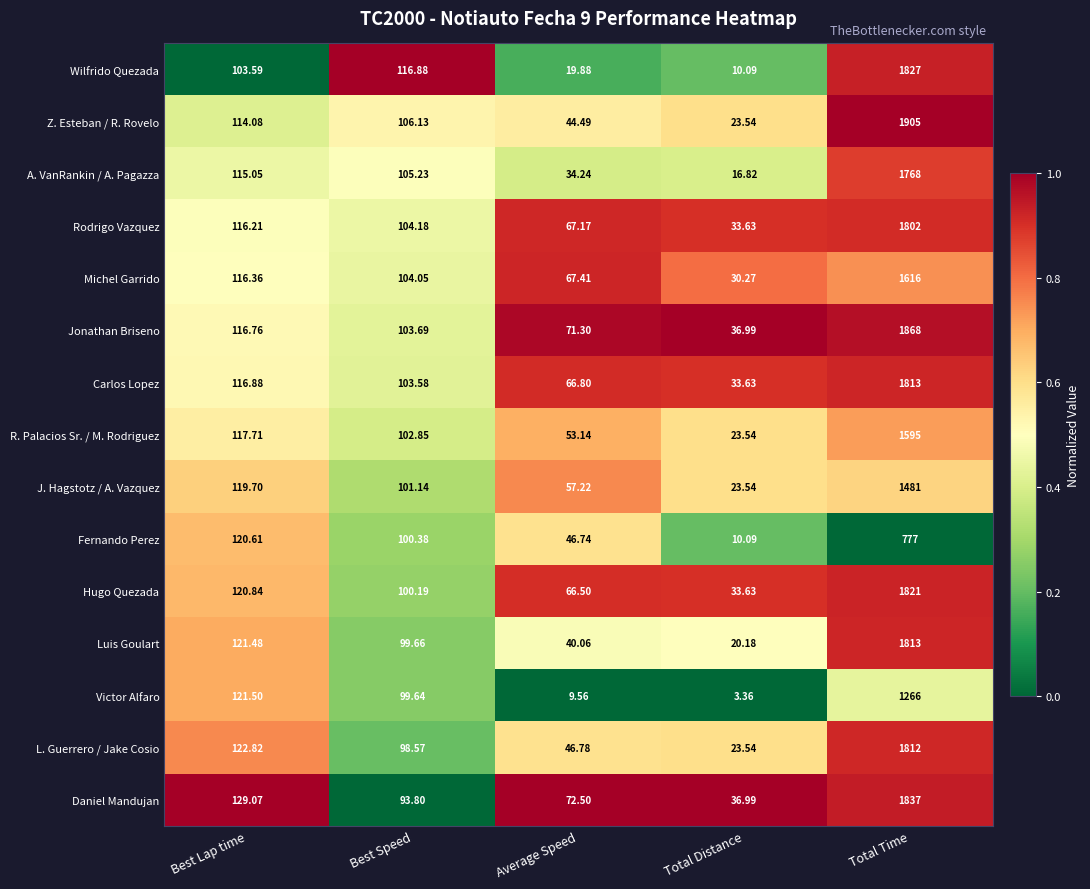

At which category is the sum across all series the highest?

Total Time